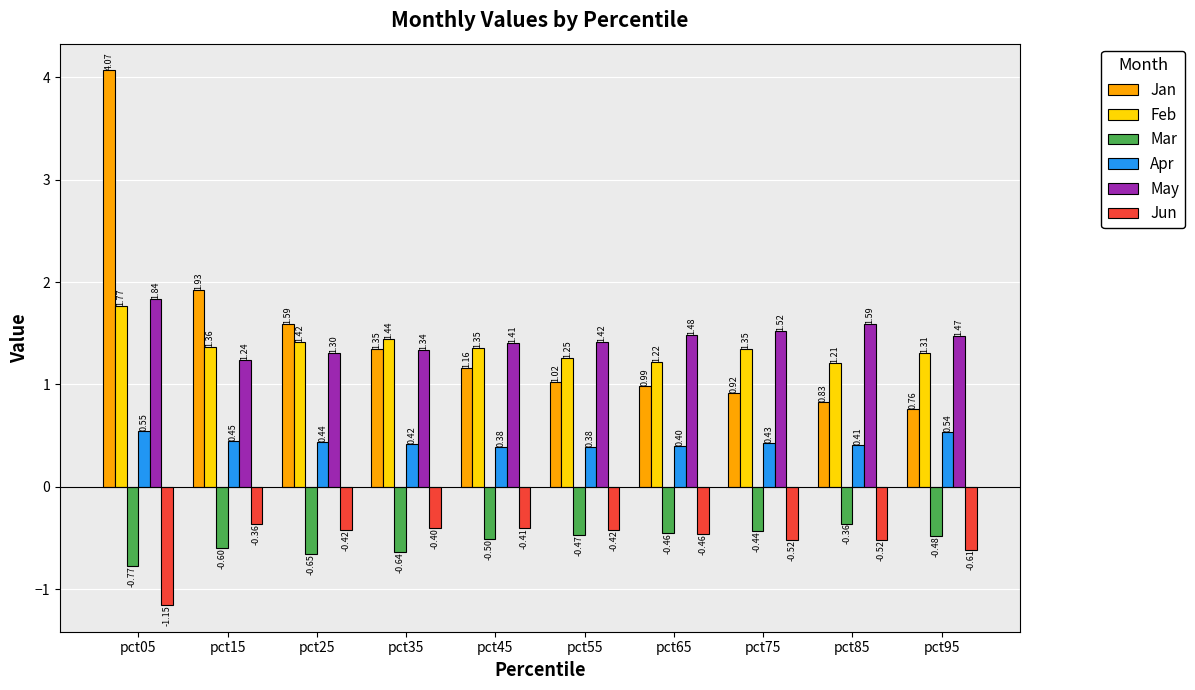

Which series has the largest range (max minus min)?

Jan